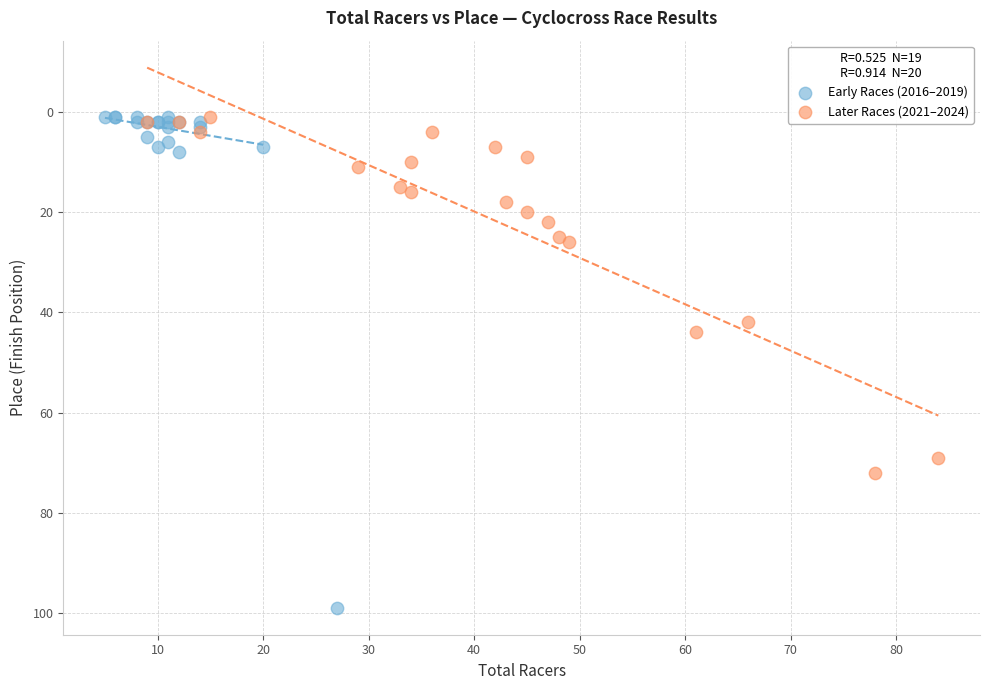

Which series contains the highest Y value?

Early Races (2016–2019)